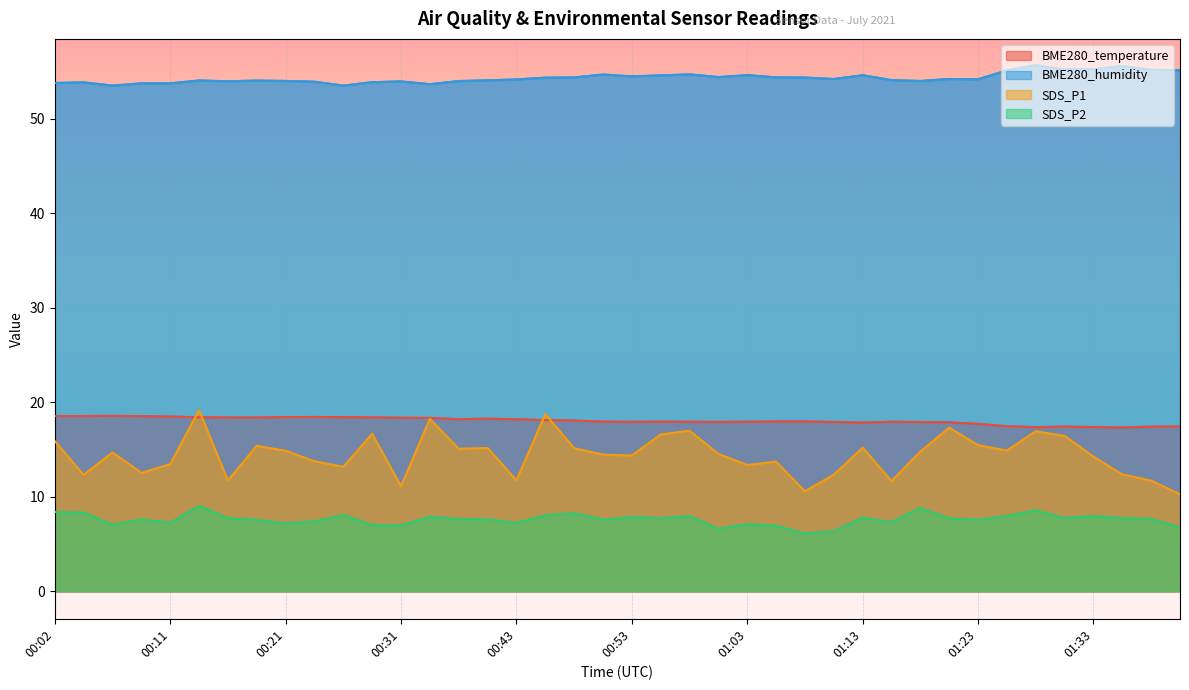

What is the smallest value displayed?

6.1